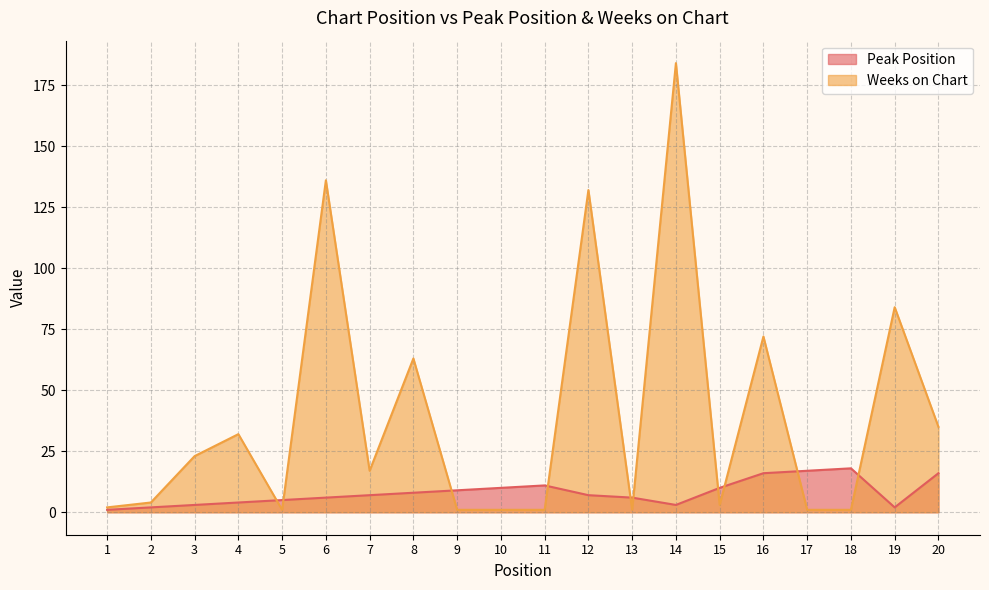

Is it true that Weeks on Chart equals 1 at 15?

False